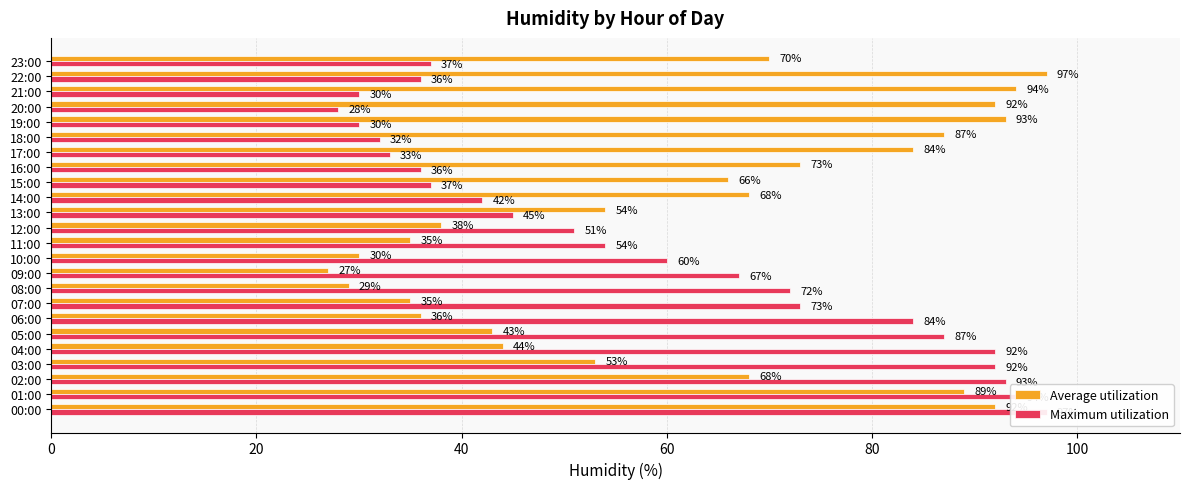

Which category has the highest value across all series?

22:00